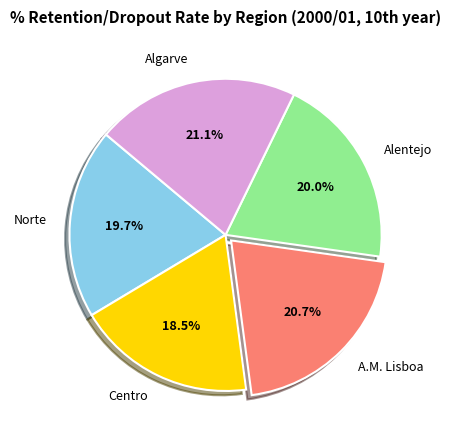

Which slice is the smallest?

Centro